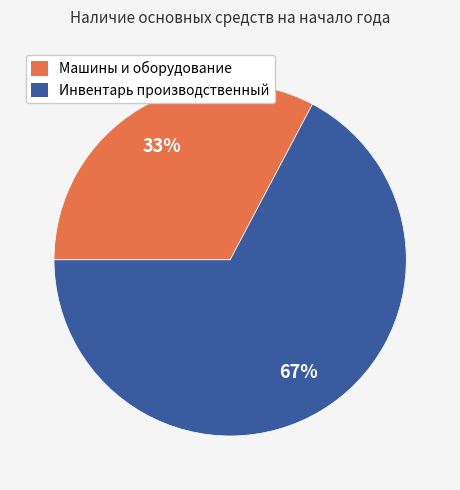

To the nearest percent, what is the average slice percentage?

50%